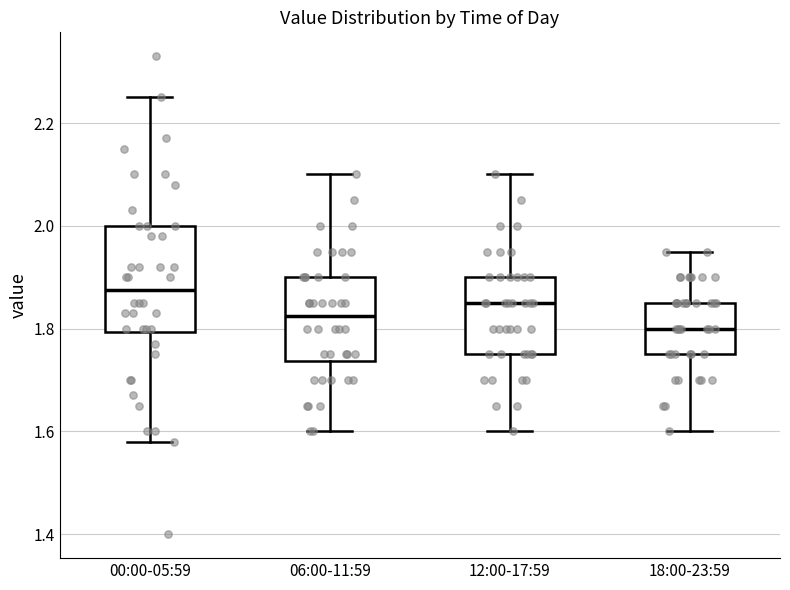

Comparing the boxes themselves (not the whiskers), which one is the tallest?

00:00-05:59